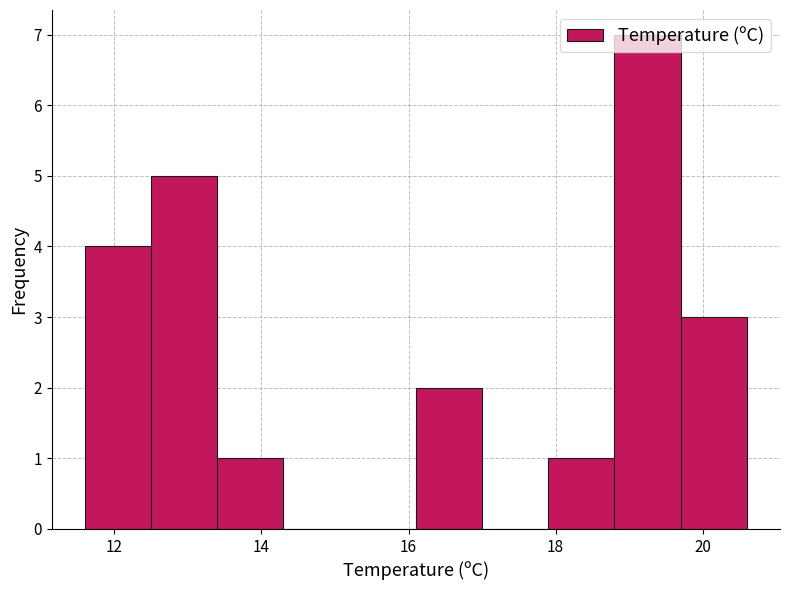

Over which range of the x-axis is the bar tallest?

18.8 to 19.7